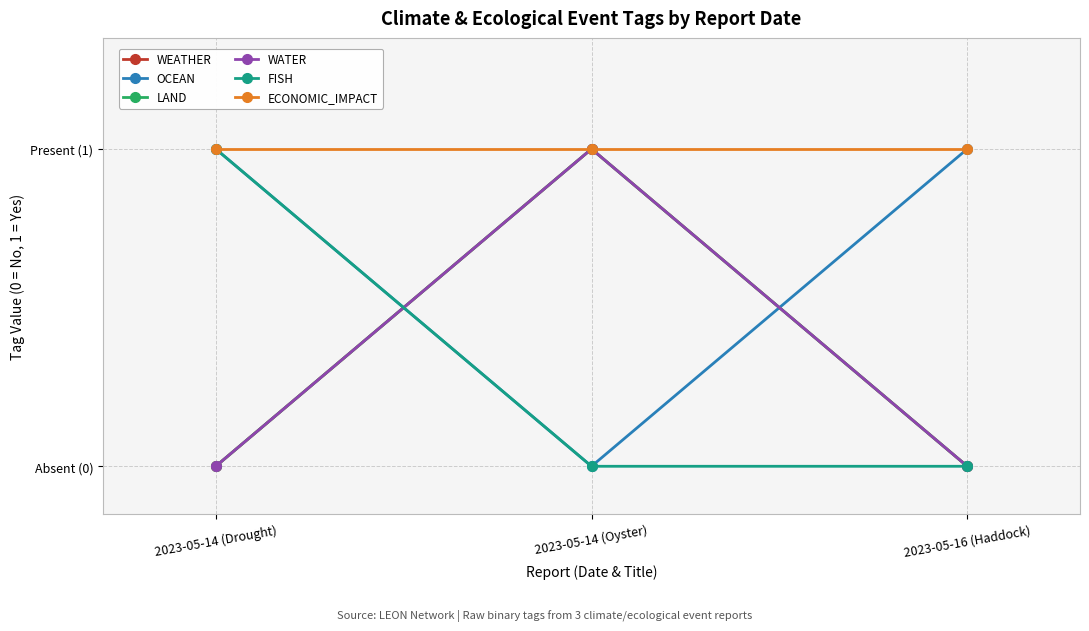

At which category is the sum across all series the highest?

2023-05-14 (Oyster)